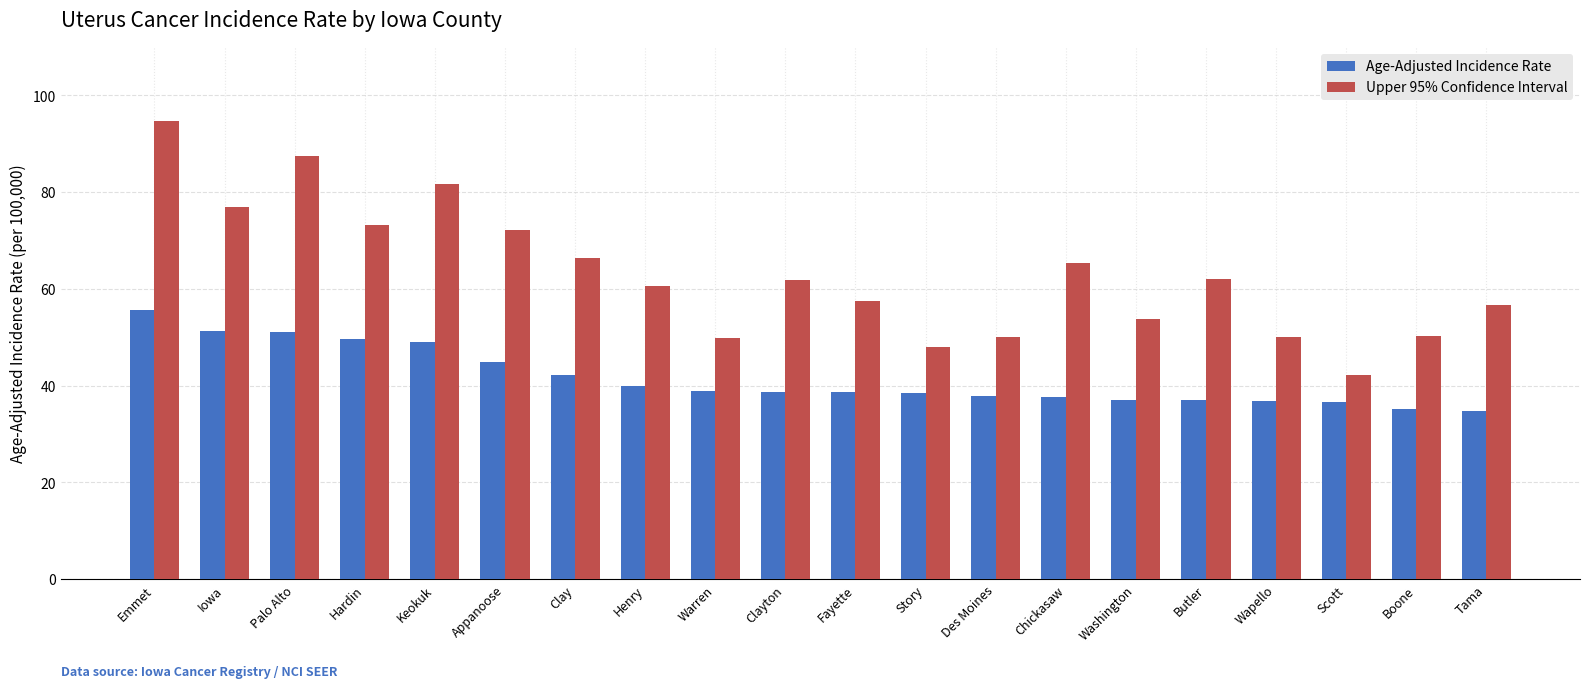

Rank the series by their maximum value, from highest to lowest.

Upper 95% Confidence Interval, Age-Adjusted Incidence Rate